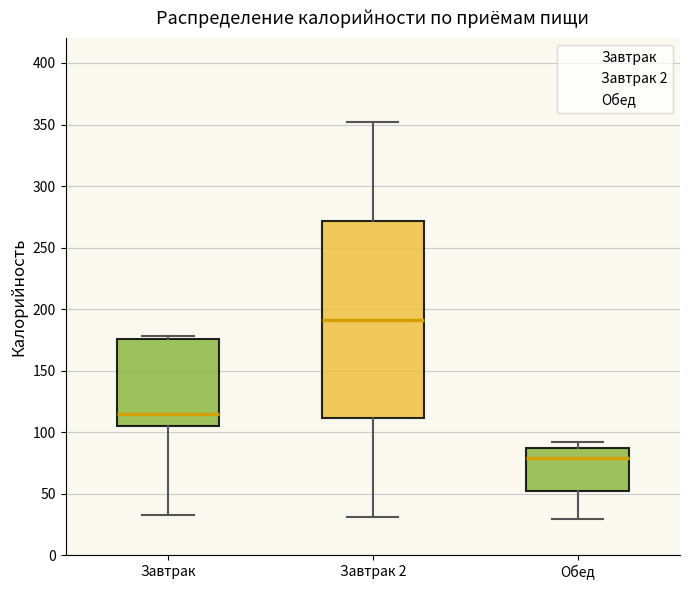

Comparing the boxes themselves (not the whiskers), which one is the tallest?

Завтрак 2